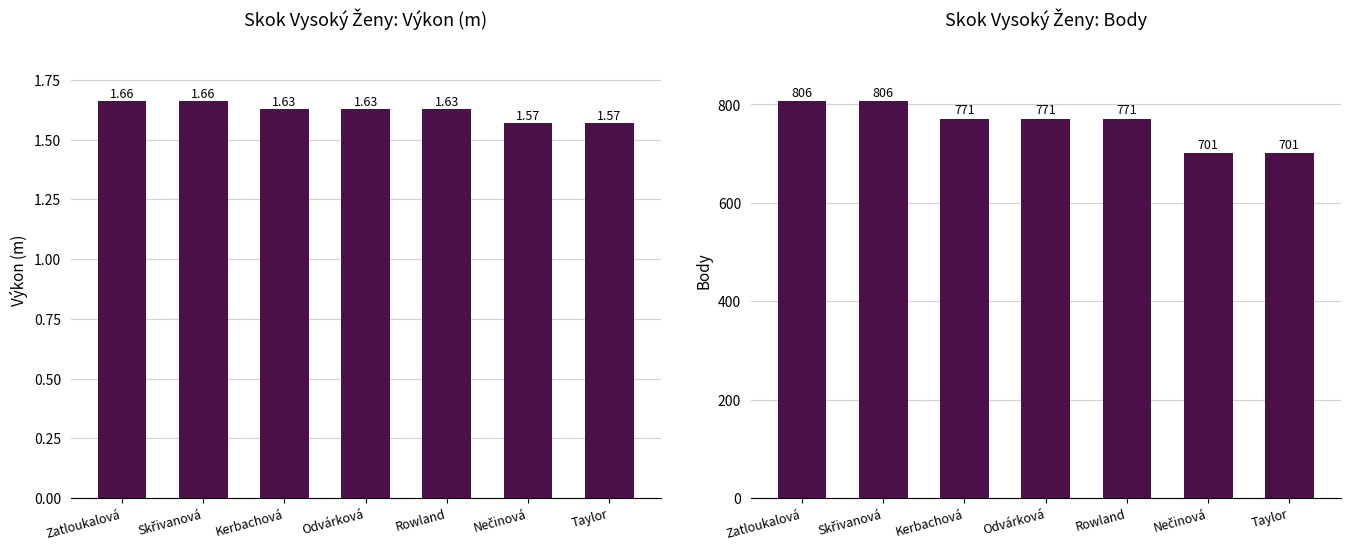

Between Odvárková and Taylor, which is larger?

Odvárková